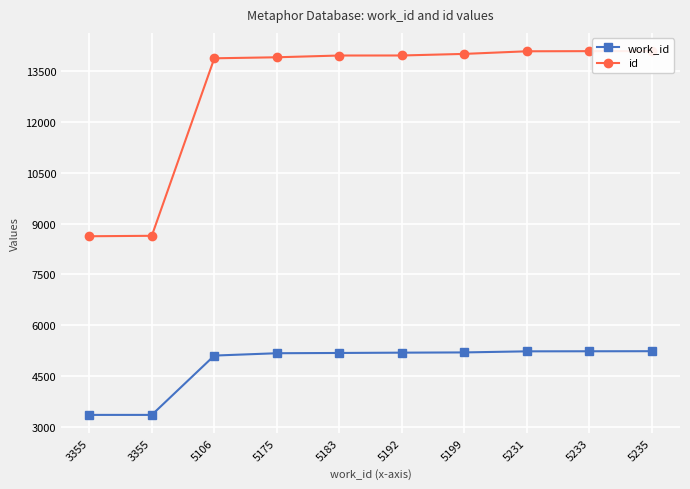

What is the total value across all series at 5192?

19155